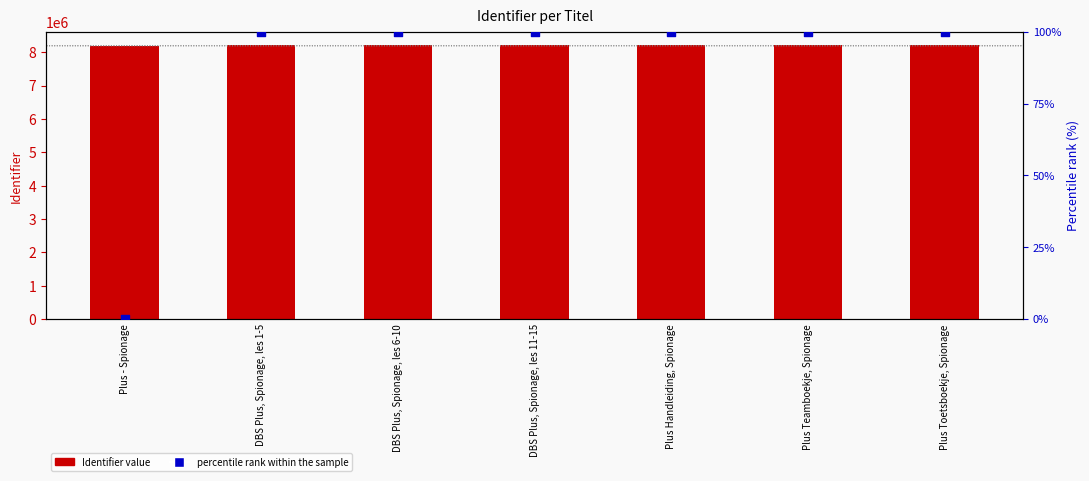

At which category is the sum across all series the highest?

Plus Toetsboekje, Spionage